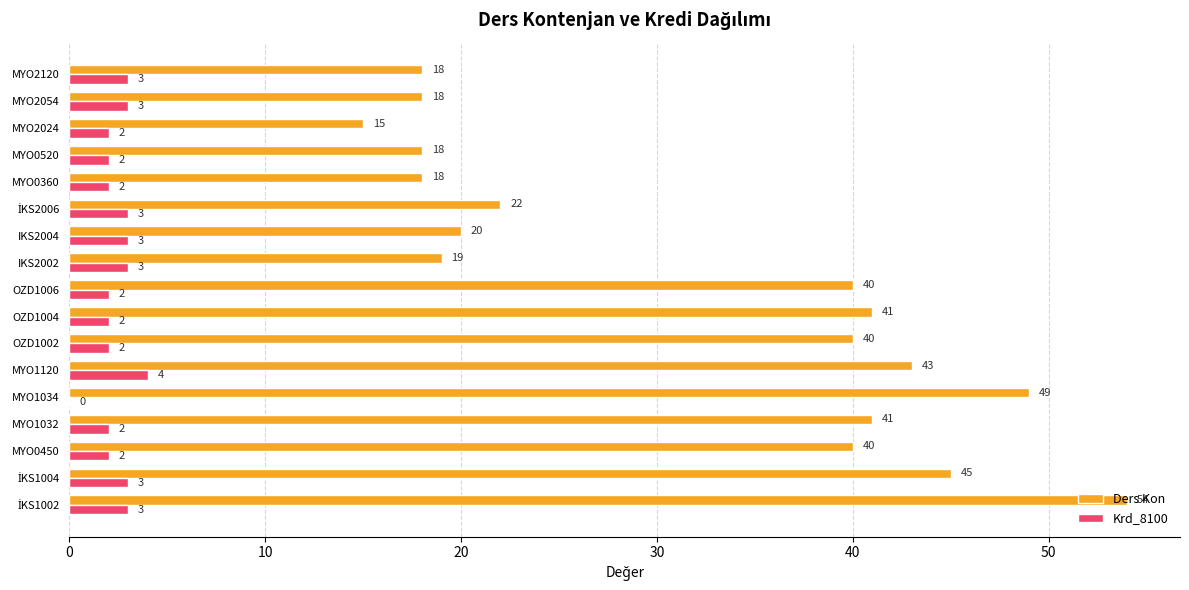

What is the greatest value displayed?

54